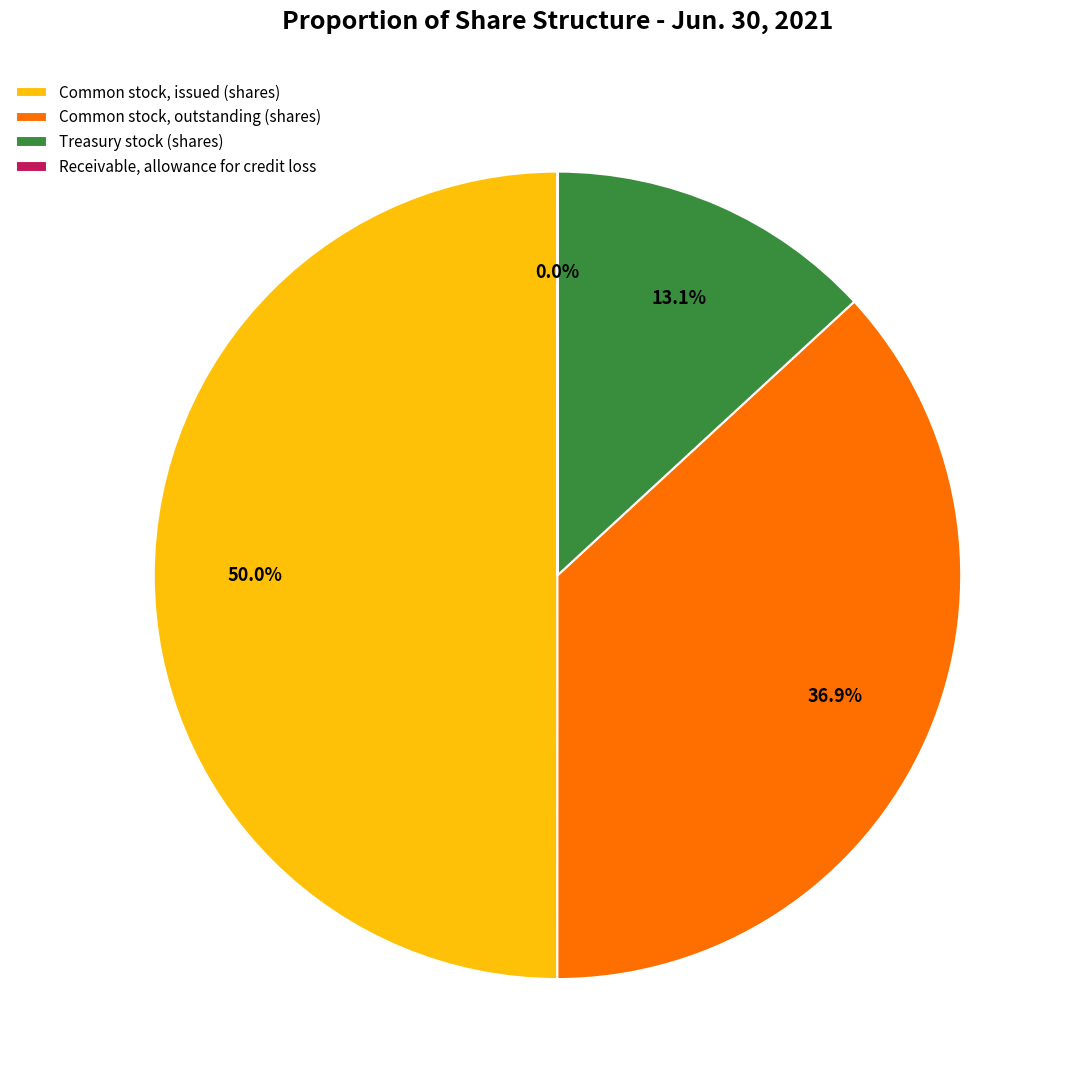

To the nearest percent, what portion does Common stock, issued (shares) represent?

50%